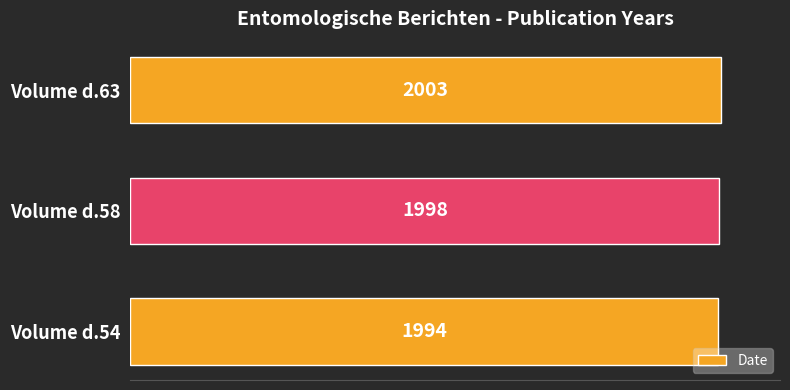

How many bars are there in total?

3